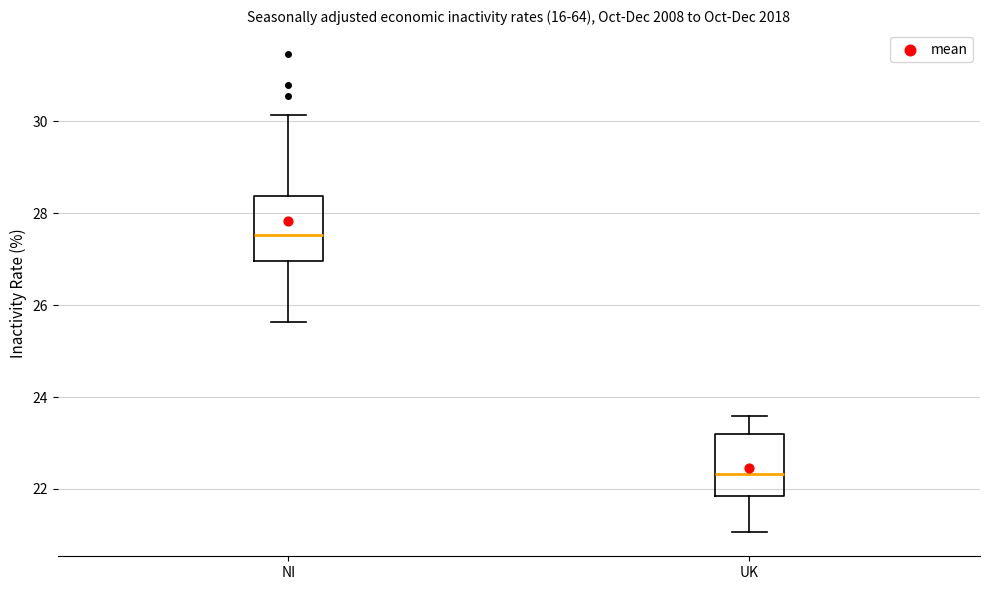

Reading left to right, read every box against the y-axis: the position of its median line, the range the box covers, and the ends of its whiskers. The values are not printed on the chart, so give them approximately, as read against the axis.

NI: median 27.6, box 27.0 to 28.4, whiskers 25.6 to 30.2
UK: median 22.4, box 21.8 to 23.2, whiskers 21.0 to 23.6